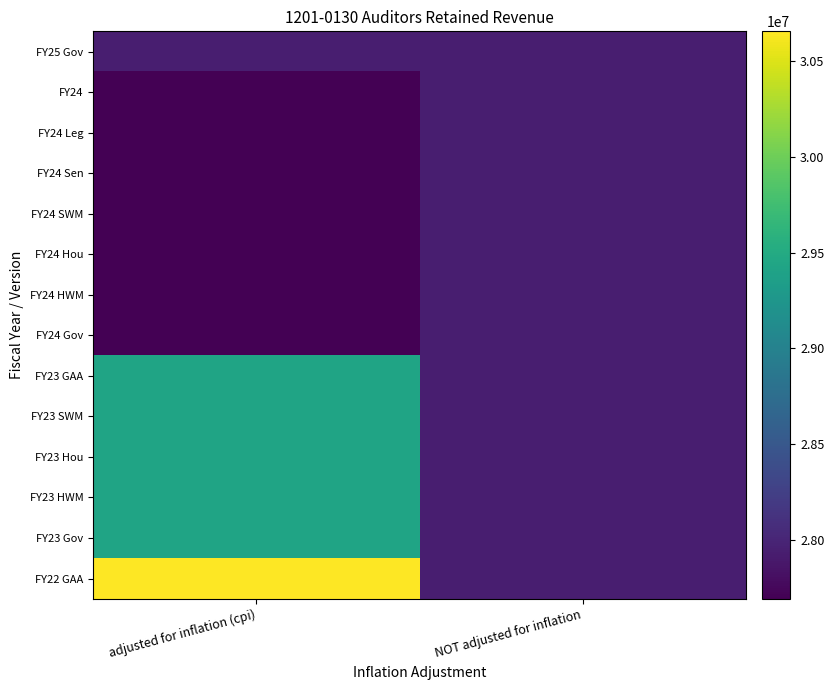

Reading right to left, extract all data points from this chart.

FY25 Gov: NOT adjusted for inflation=27938953	adjusted for inflation (cpi)=27938953
FY24: NOT adjusted for inflation=27938953	adjusted for inflation (cpi)=27694128
FY24 Leg: NOT adjusted for inflation=27938953	adjusted for inflation (cpi)=27694128
FY24 Sen: NOT adjusted for inflation=27938953	adjusted for inflation (cpi)=27694128
FY24 SWM: NOT adjusted for inflation=27938953	adjusted for inflation (cpi)=27694128
FY24 Hou: NOT adjusted for inflation=27938953	adjusted for inflation (cpi)=27694128
FY24 HWM: NOT adjusted for inflation=27938953	adjusted for inflation (cpi)=27694128
FY24 Gov: NOT adjusted for inflation=27938953	adjusted for inflation (cpi)=27694128
FY23 GAA: NOT adjusted for inflation=27938953	adjusted for inflation (cpi)=29425018
FY23 SWM: NOT adjusted for inflation=27938953	adjusted for inflation (cpi)=29425018
FY23 Hou: NOT adjusted for inflation=27938953	adjusted for inflation (cpi)=29425018
FY23 HWM: NOT adjusted for inflation=27938953	adjusted for inflation (cpi)=29425018
FY23 Gov: NOT adjusted for inflation=27938953	adjusted for inflation (cpi)=29425018
FY22 GAA: NOT adjusted for inflation=27938953	adjusted for inflation (cpi)=30653485